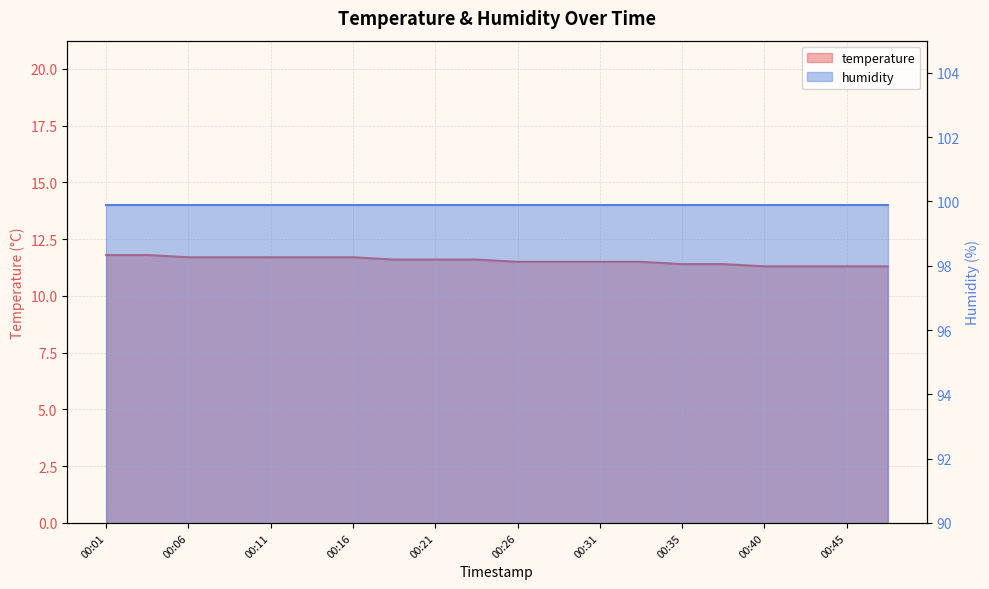

At which category does the chart reach its minimum across all series?

00:40